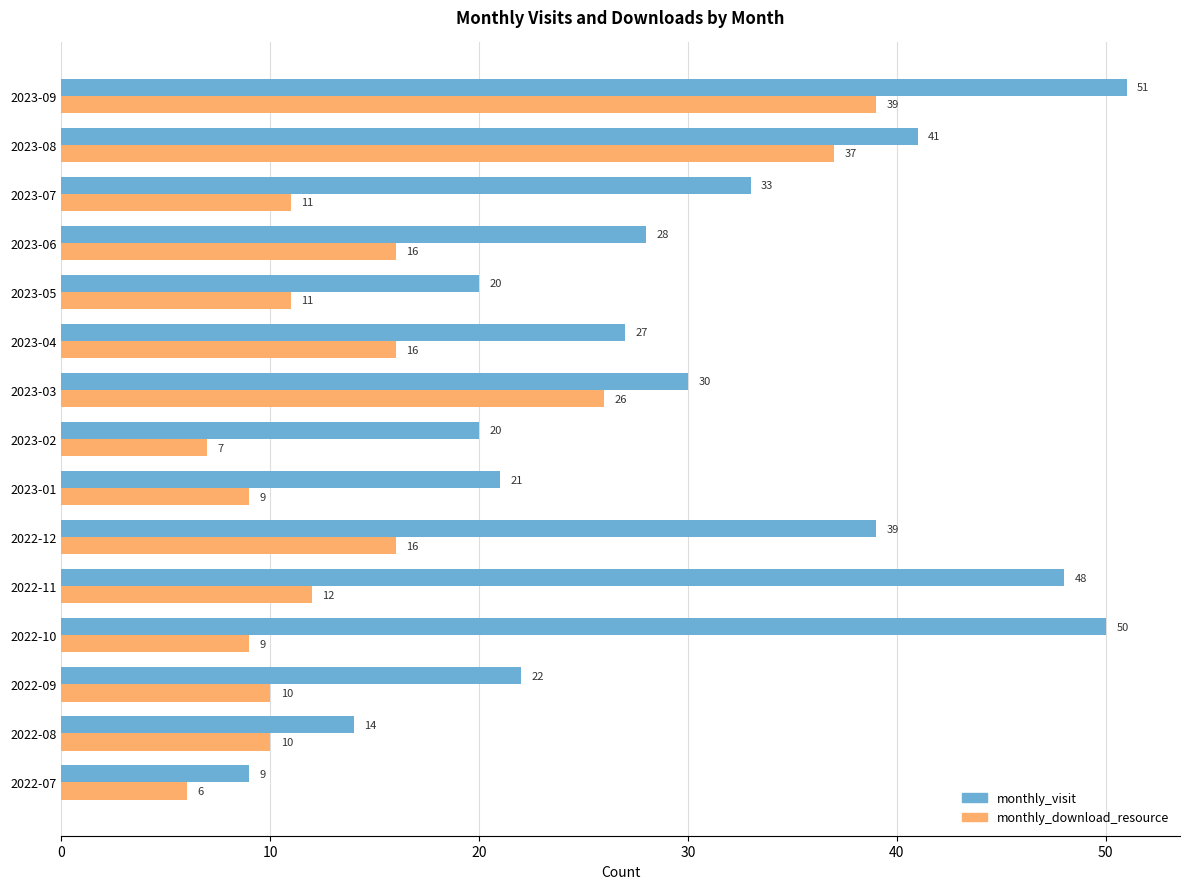

At which category is the sum across all series the highest?

2023-09